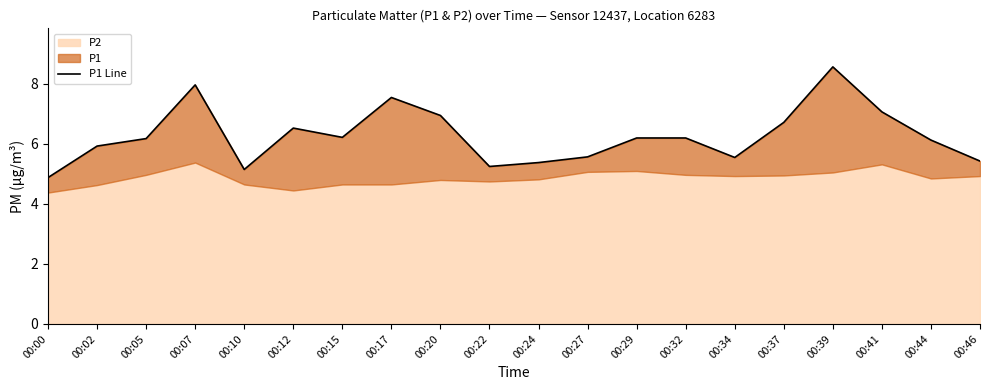

Which has a higher value, 00:07 or 00:10?

00:07